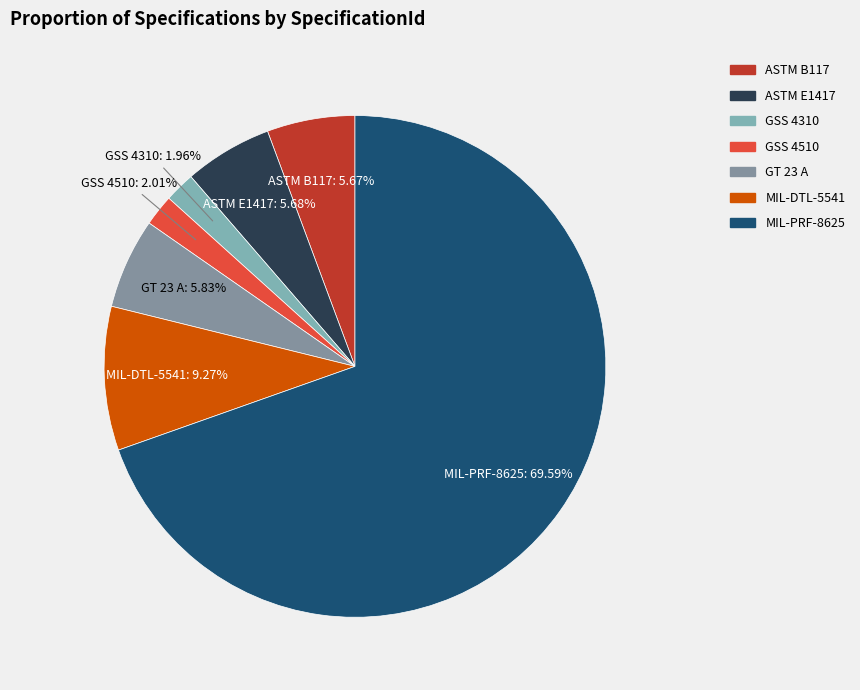

What percentage do GSS 4510 and MIL-DTL-5541 together represent?

11.3%